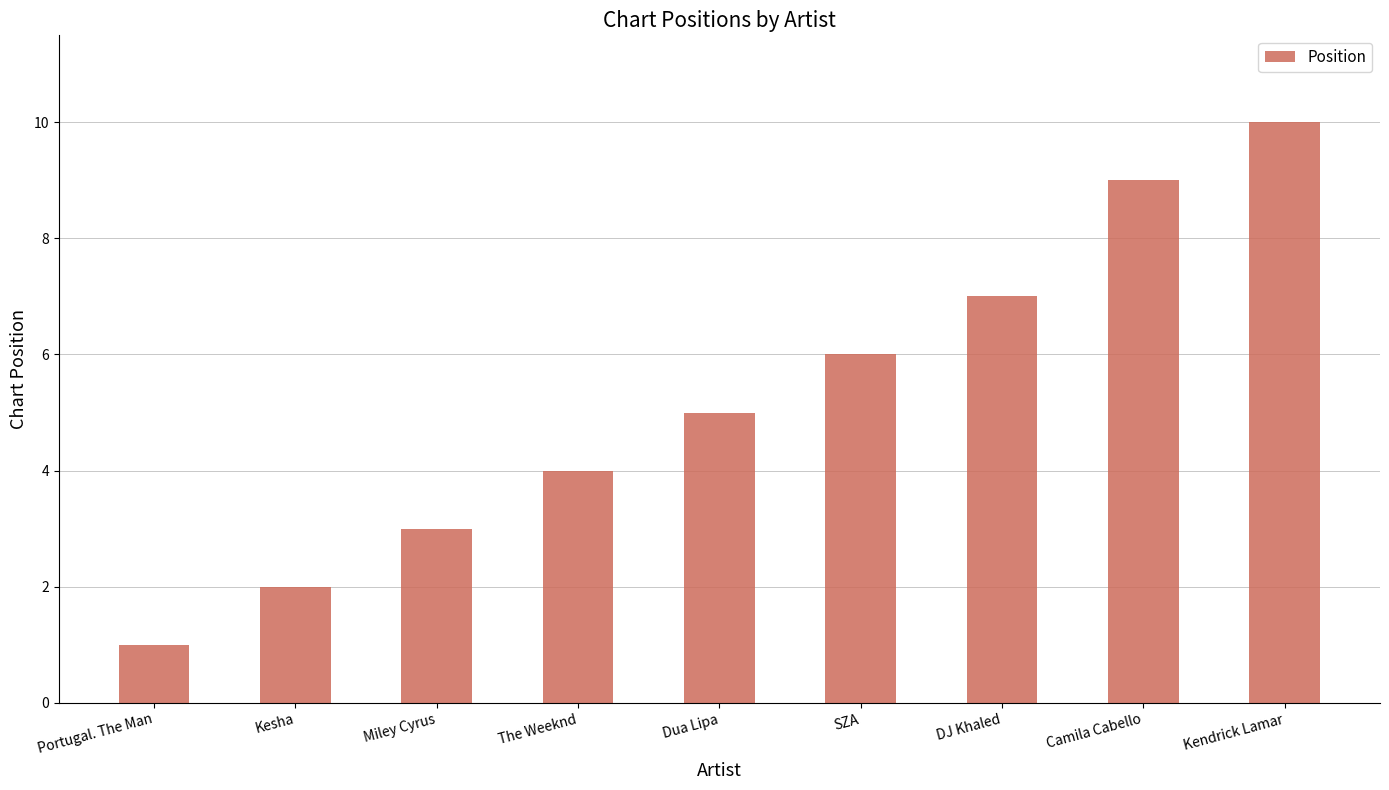

What is the maximum value shown in the chart?

10